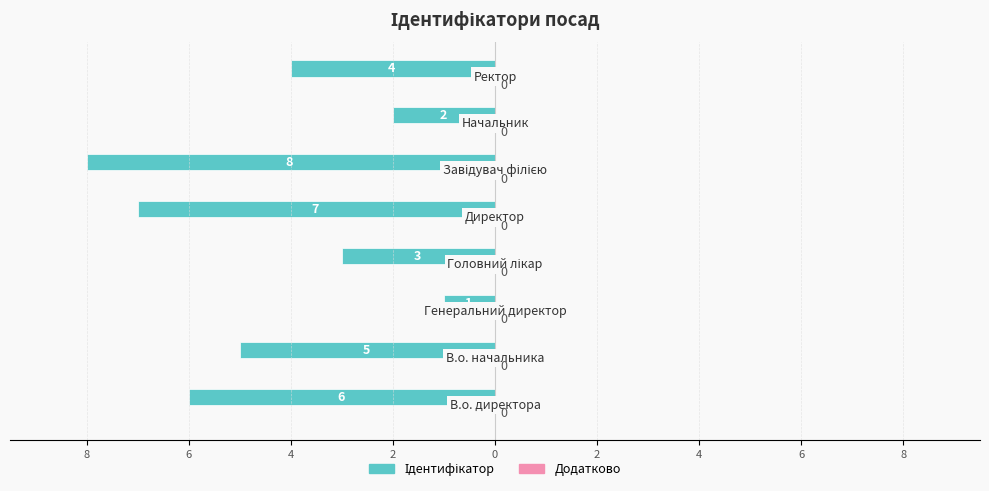

Are the bars horizontal?

Yes